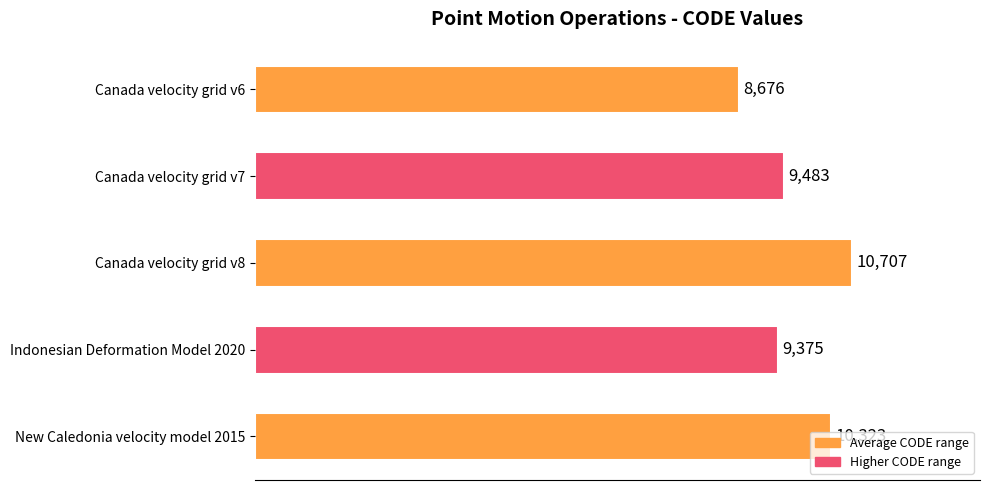

Does the chart contain stacked bars?

No